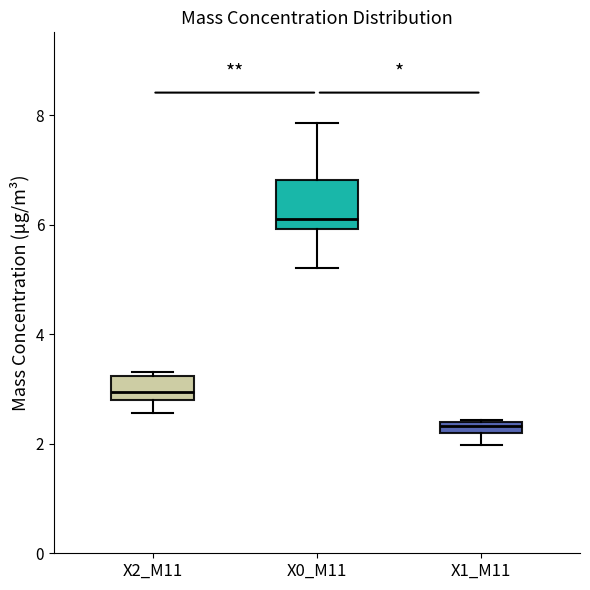

Which box's median line is the highest?

X0_M11